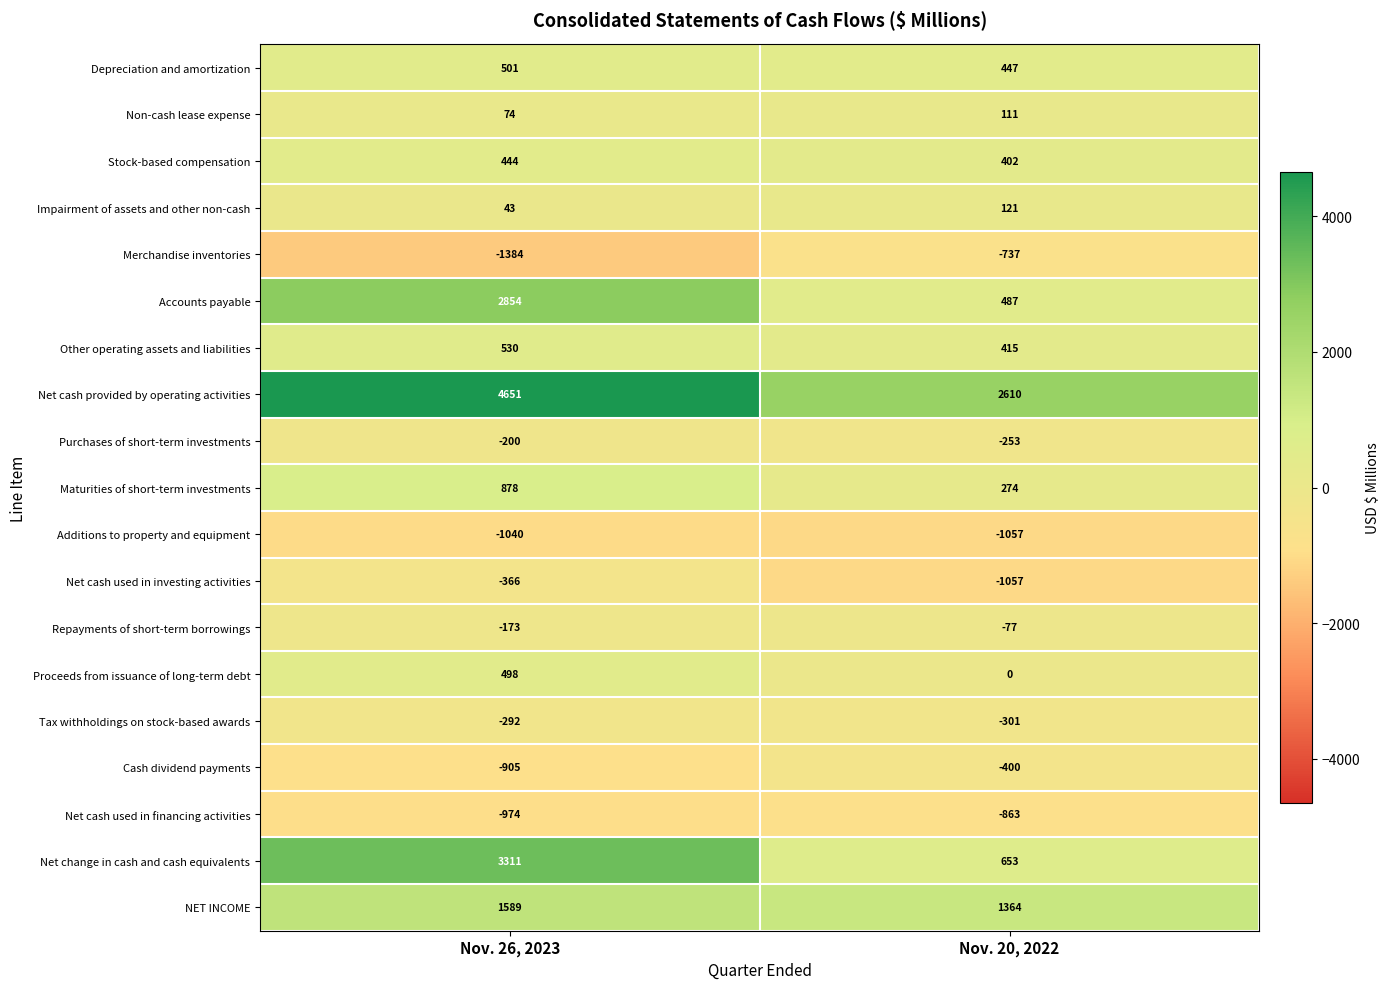

Which series has the largest total across all categories?

Net cash provided by operating activities